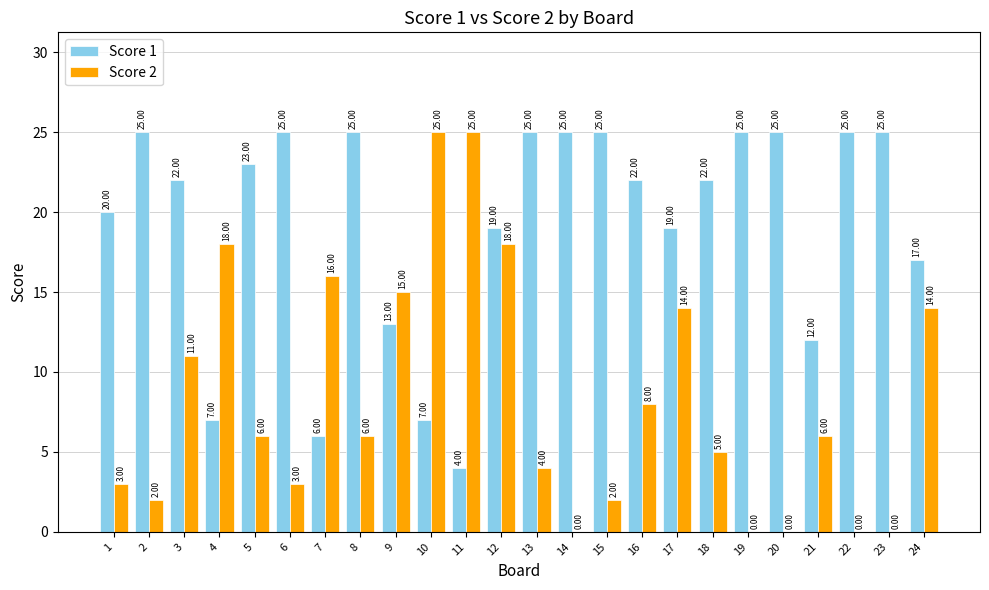

Read the Score 1 value at 7, to the nearest 5.

5